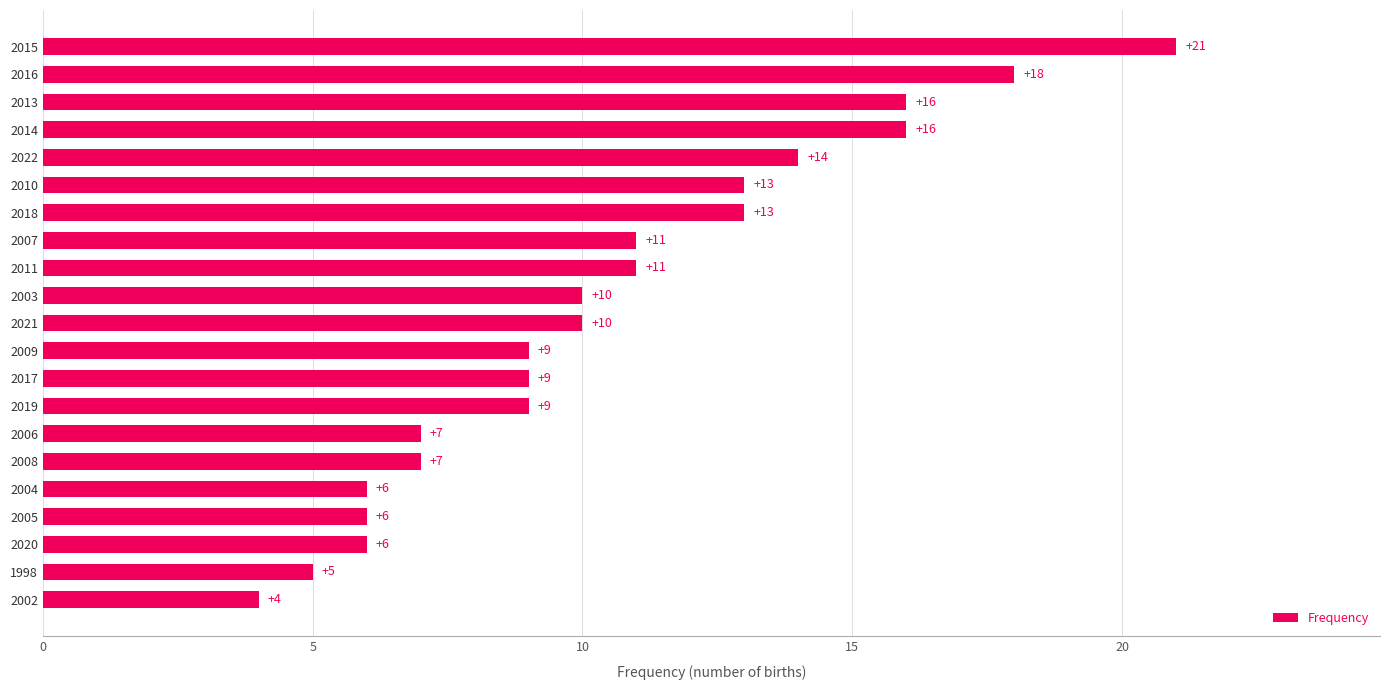

What is the difference between the maximum and minimum values?

17